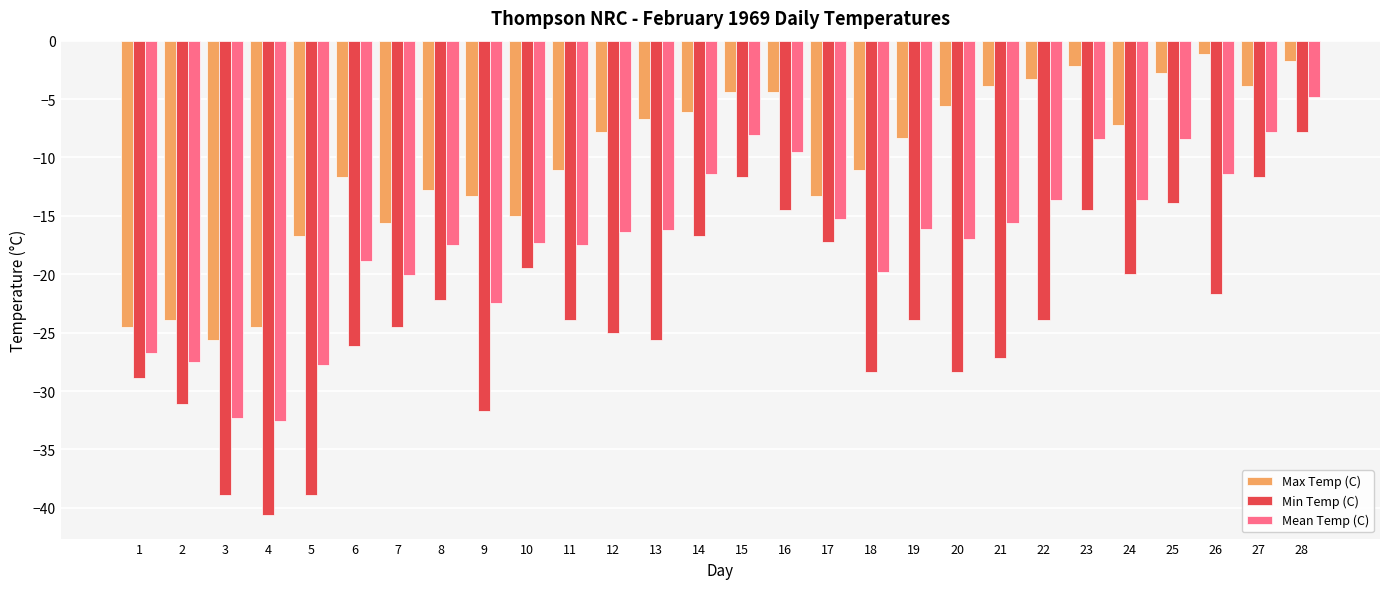

What is the value of the Min Temp (C) bar at the 2nd from the left?

-31.1